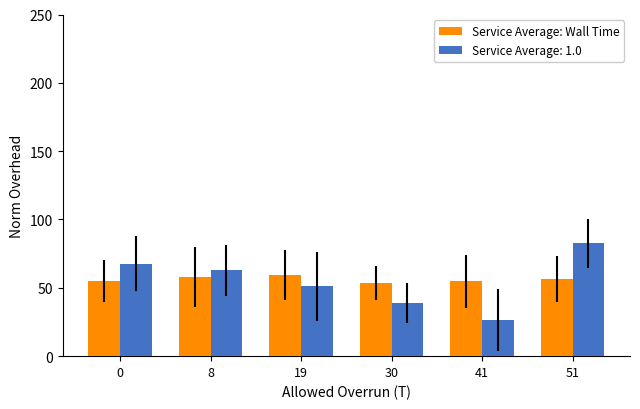

At which category does the chart reach its peak across all series?

51